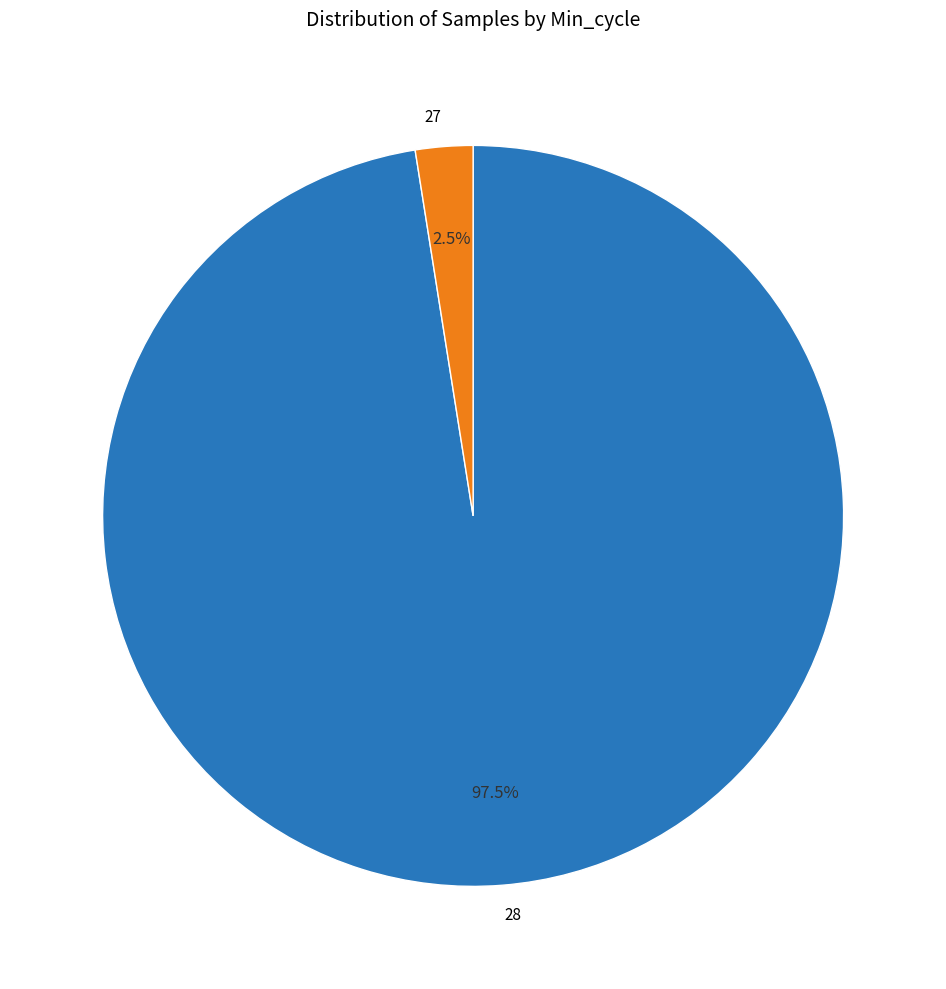

Rank the categories by value from lowest to highest.

27, 28